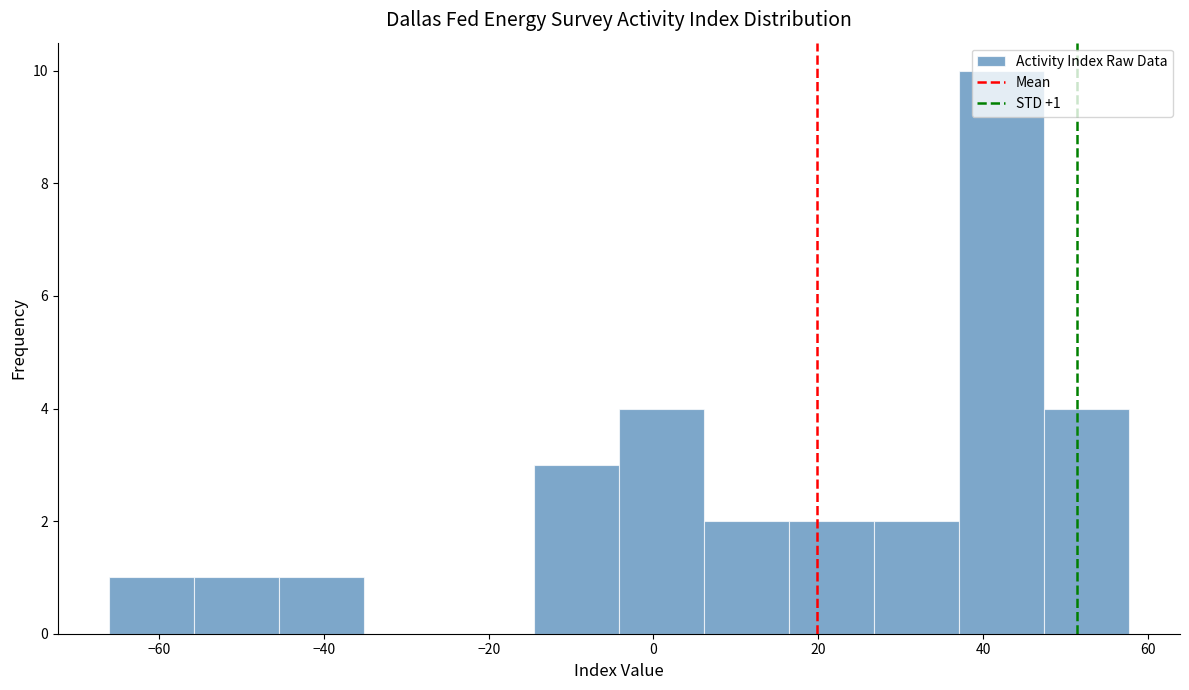

Over which range of the x-axis is the bar tallest?

38 to 48